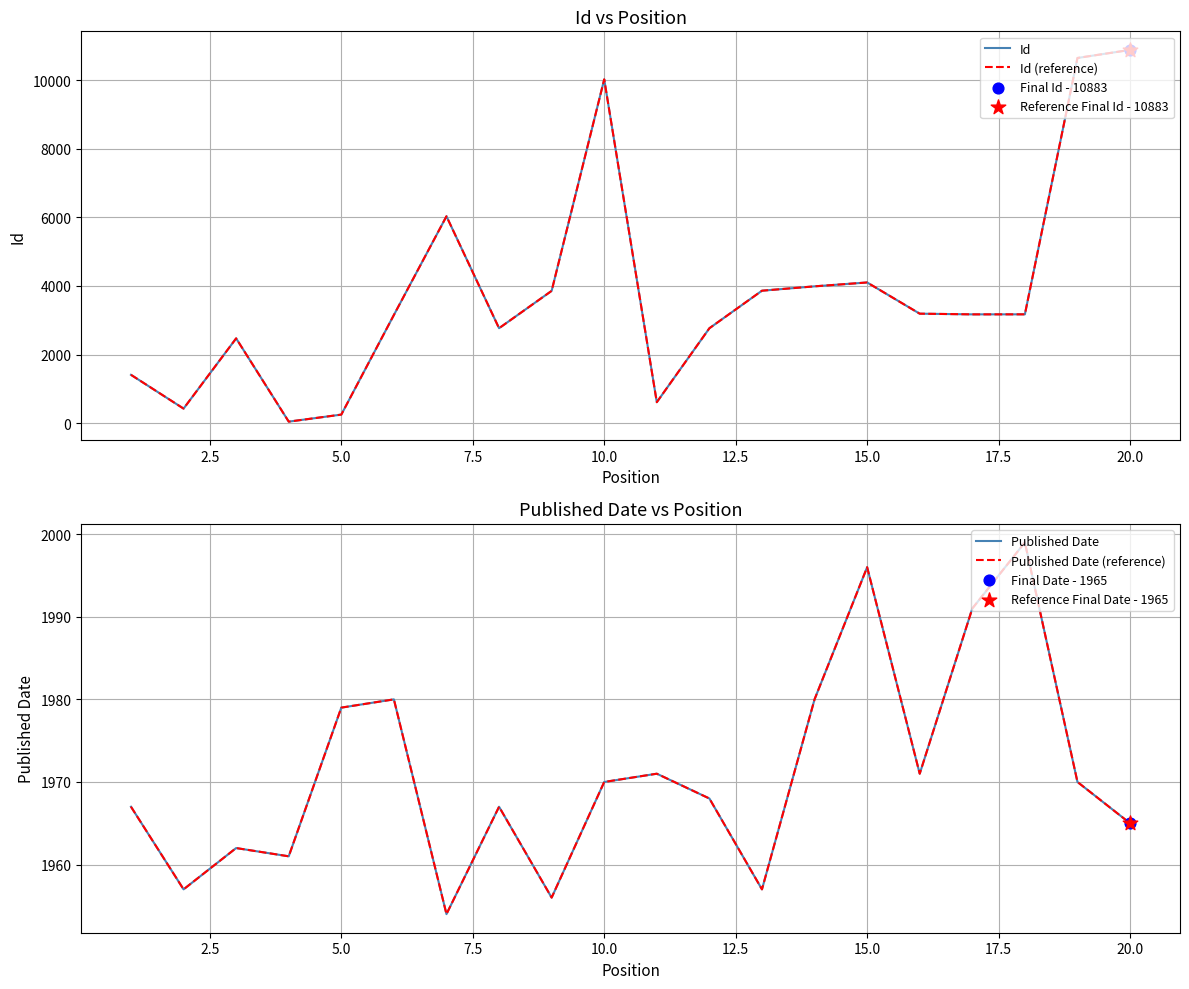

Which series reaches the maximum Y coordinate?

Id